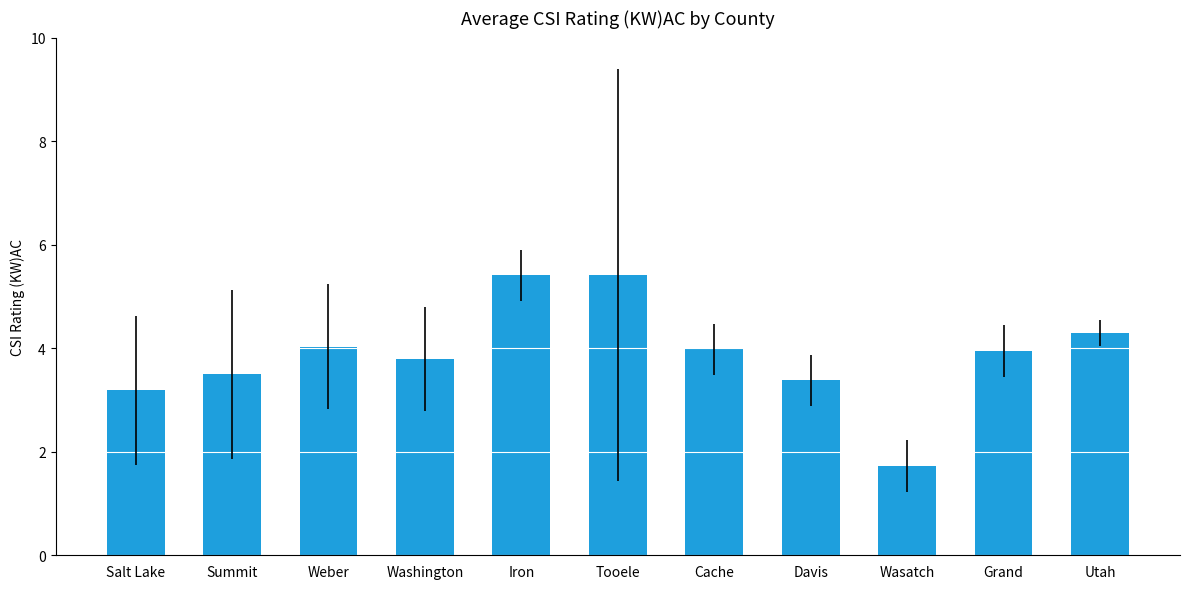

What is the difference between the maximum and minimum values?

3.7